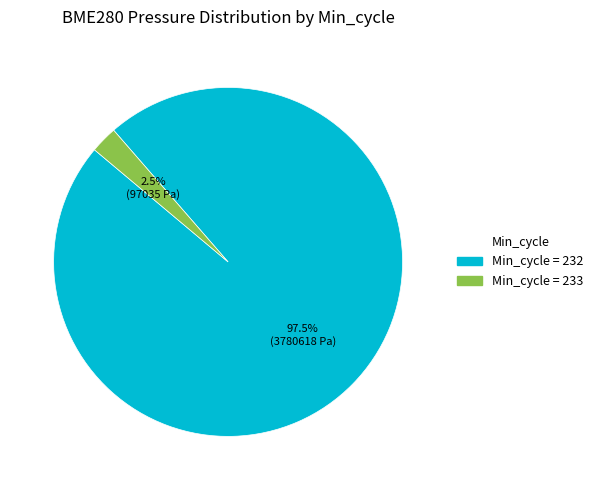

Does any single category account for the majority?

Yes